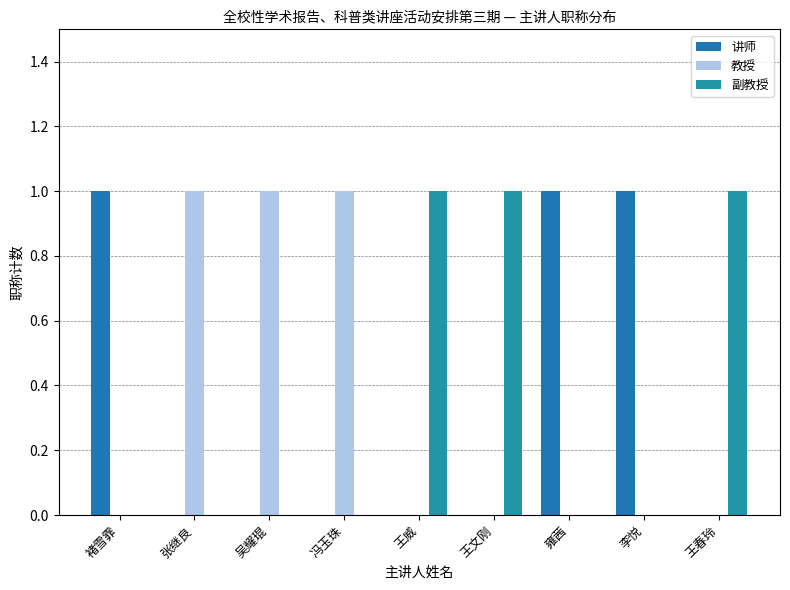

The value of 副教授 at 王威 is 1. True or false?

True